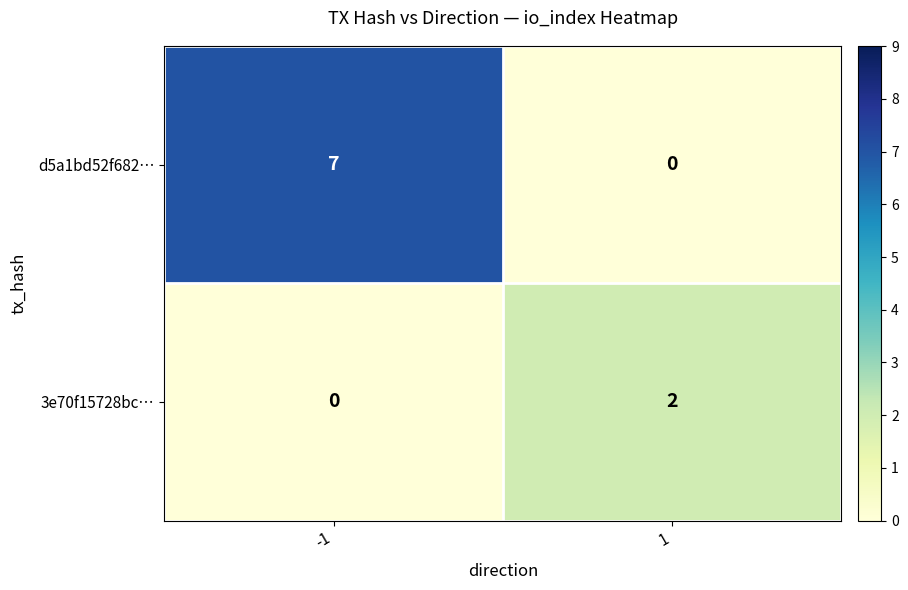

Count the number of data series in this chart.

2